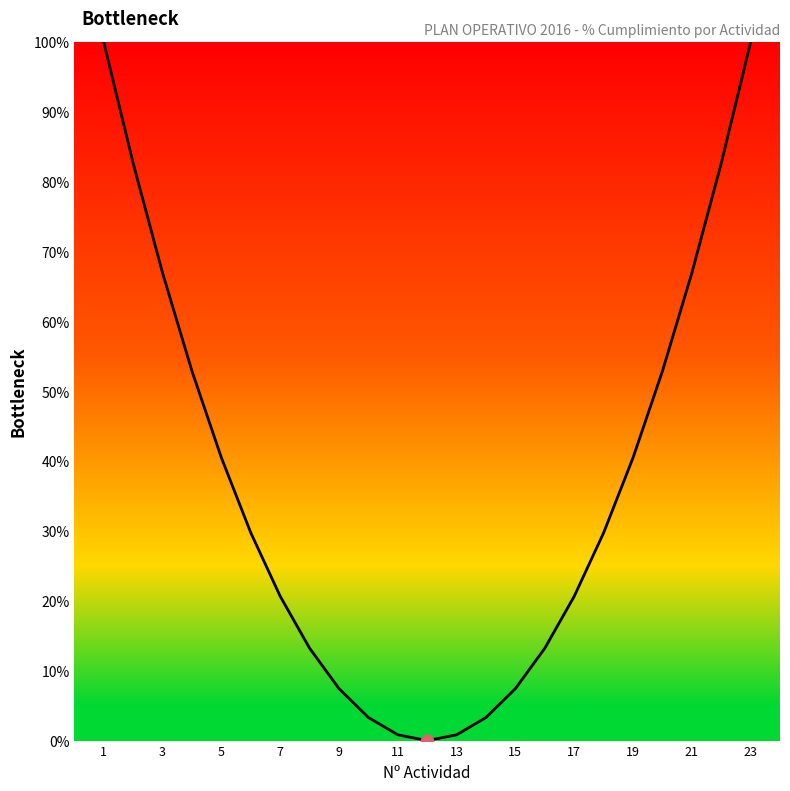

What is the greatest value displayed?

100.0